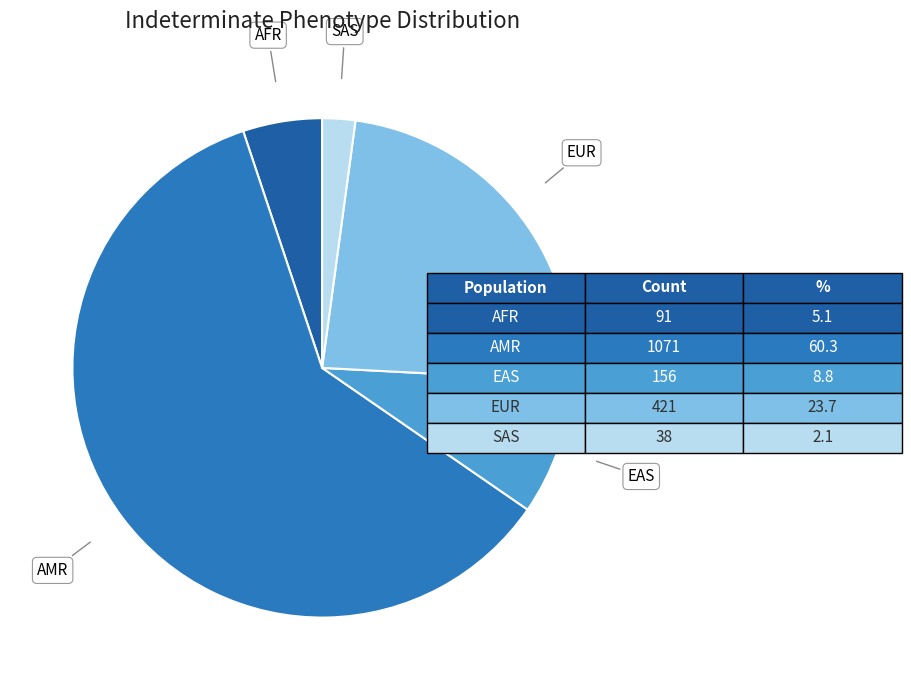

What is the ratio of the value at AMR to the value at SAS?

28.2